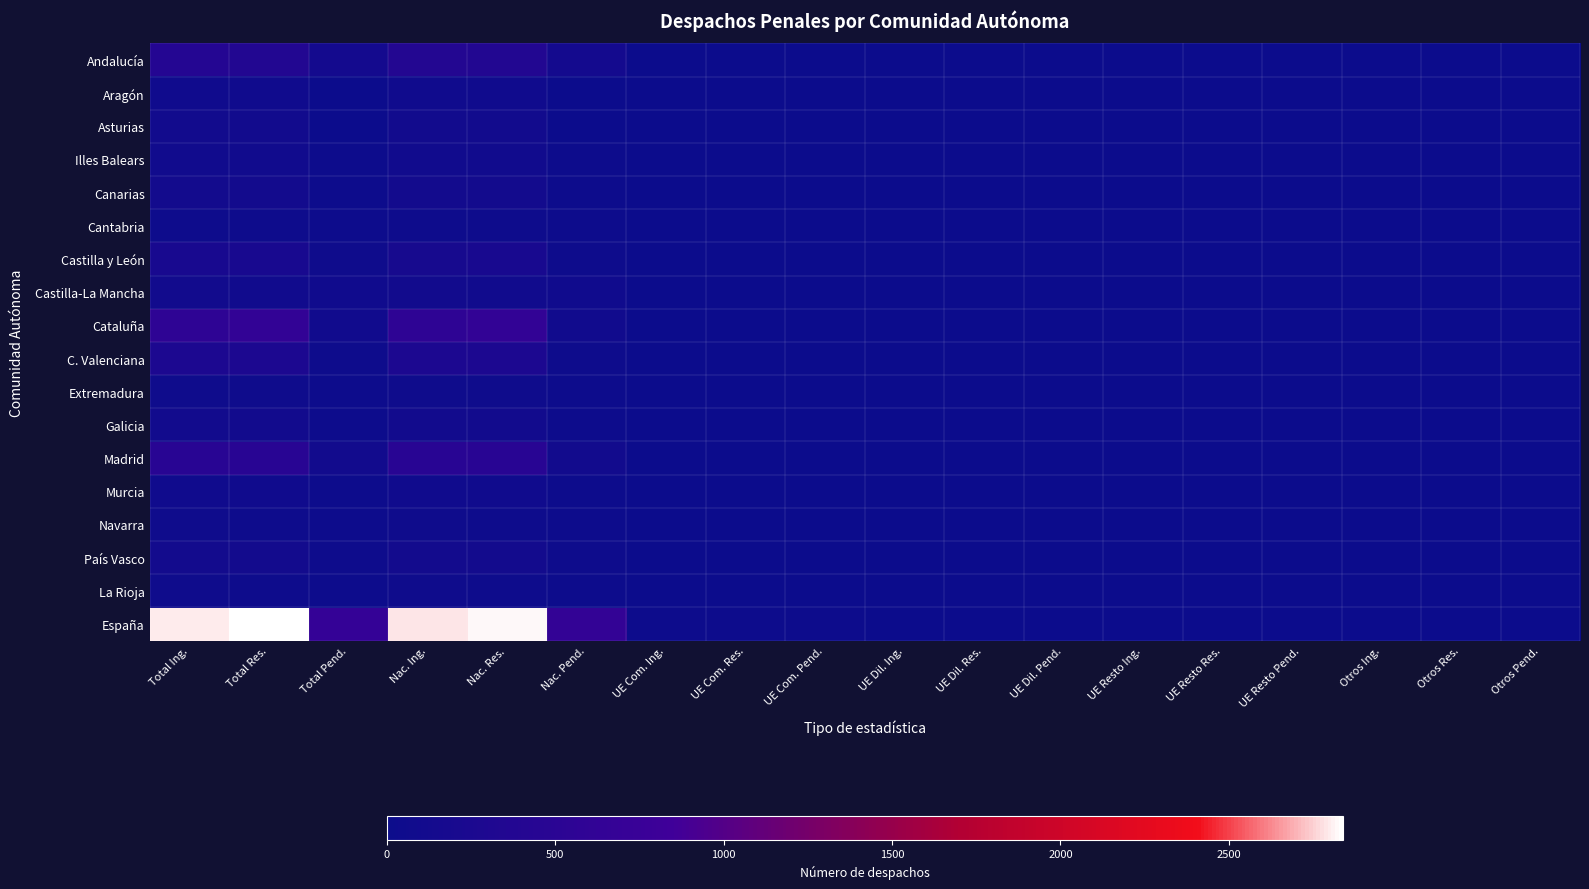

Reading left to right, what are all the values shown in this chart?

Andalucía: Total Ing.=390	Total Res.=365	Total Pend.=139	Nac. Ing.=388	Nac. Res.=362	Nac. Pend.=137	UE Com. Ing.=1	UE Com. Res.=0	UE Com. Pend.=1	UE Dil. Ing.=0	UE Dil. Res.=0	UE Dil. Pend.=0	UE Resto Ing.=1	UE Resto Res.=3	UE Resto Pend.=1	Otros Ing.=0	Otros Res.=0	Otros Pend.=0
Aragón: Total Ing.=59	Total Res.=69	Total Pend.=10	Nac. Ing.=58	Nac. Res.=66	Nac. Pend.=9	UE Com. Ing.=1	UE Com. Res.=3	UE Com. Pend.=1	UE Dil. Ing.=0	UE Dil. Res.=0	UE Dil. Pend.=0	UE Resto Ing.=0	UE Resto Res.=0	UE Resto Pend.=0	Otros Ing.=0	Otros Res.=0	Otros Pend.=0
Asturias: Total Ing.=91	Total Res.=90	Total Pend.=9	Nac. Ing.=91	Nac. Res.=90	Nac. Pend.=9	UE Com. Ing.=0	UE Com. Res.=0	UE Com. Pend.=0	UE Dil. Ing.=0	UE Dil. Res.=0	UE Dil. Pend.=0	UE Resto Ing.=0	UE Resto Res.=0	UE Resto Pend.=0	Otros Ing.=0	Otros Res.=0	Otros Pend.=0
Illes Balears: Total Ing.=78	Total Res.=80	Total Pend.=15	Nac. Ing.=78	Nac. Res.=80	Nac. Pend.=15	UE Com. Ing.=0	UE Com. Res.=0	UE Com. Pend.=0	UE Dil. Ing.=0	UE Dil. Res.=0	UE Dil. Pend.=0	UE Resto Ing.=0	UE Resto Res.=0	UE Resto Pend.=0	Otros Ing.=0	Otros Res.=0	Otros Pend.=0
Canarias: Total Ing.=116	Total Res.=121	Total Pend.=12	Nac. Ing.=116	Nac. Res.=121	Nac. Pend.=12	UE Com. Ing.=0	UE Com. Res.=0	UE Com. Pend.=0	UE Dil. Ing.=0	UE Dil. Res.=0	UE Dil. Pend.=0	UE Resto Ing.=0	UE Resto Res.=0	UE Resto Pend.=0	Otros Ing.=0	Otros Res.=0	Otros Pend.=0
Cantabria: Total Ing.=28	Total Res.=30	Total Pend.=18	Nac. Ing.=28	Nac. Res.=30	Nac. Pend.=18	UE Com. Ing.=0	UE Com. Res.=0	UE Com. Pend.=0	UE Dil. Ing.=0	UE Dil. Res.=0	UE Dil. Pend.=0	UE Resto Ing.=0	UE Resto Res.=0	UE Resto Pend.=0	Otros Ing.=0	Otros Res.=0	Otros Pend.=0
Castilla y León: Total Ing.=189	Total Res.=198	Total Pend.=47	Nac. Ing.=184	Nac. Res.=193	Nac. Pend.=42	UE Com. Ing.=5	UE Com. Res.=5	UE Com. Pend.=5	UE Dil. Ing.=0	UE Dil. Res.=0	UE Dil. Pend.=0	UE Resto Ing.=0	UE Resto Res.=0	UE Resto Pend.=0	Otros Ing.=0	Otros Res.=0	Otros Pend.=0
Castilla-La Mancha: Total Ing.=103	Total Res.=85	Total Pend.=63	Nac. Ing.=103	Nac. Res.=85	Nac. Pend.=63	UE Com. Ing.=0	UE Com. Res.=0	UE Com. Pend.=0	UE Dil. Ing.=0	UE Dil. Res.=0	UE Dil. Pend.=0	UE Resto Ing.=0	UE Resto Res.=0	UE Resto Pend.=0	Otros Ing.=0	Otros Res.=0	Otros Pend.=0
Cataluña: Total Ing.=575	Total Res.=642	Total Pend.=87	Nac. Ing.=571	Nac. Res.=637	Nac. Pend.=87	UE Com. Ing.=4	UE Com. Res.=5	UE Com. Pend.=0	UE Dil. Ing.=0	UE Dil. Res.=0	UE Dil. Pend.=0	UE Resto Ing.=0	UE Resto Res.=0	UE Resto Pend.=0	Otros Ing.=0	Otros Res.=0	Otros Pend.=0
C. Valenciana: Total Ing.=265	Total Res.=274	Total Pend.=44	Nac. Ing.=265	Nac. Res.=274	Nac. Pend.=44	UE Com. Ing.=0	UE Com. Res.=0	UE Com. Pend.=0	UE Dil. Ing.=0	UE Dil. Res.=0	UE Dil. Pend.=0	UE Resto Ing.=0	UE Resto Res.=0	UE Resto Pend.=0	Otros Ing.=0	Otros Res.=0	Otros Pend.=0
Extremadura: Total Ing.=55	Total Res.=55	Total Pend.=16	Nac. Ing.=55	Nac. Res.=55	Nac. Pend.=16	UE Com. Ing.=0	UE Com. Res.=0	UE Com. Pend.=0	UE Dil. Ing.=0	UE Dil. Res.=0	UE Dil. Pend.=0	UE Resto Ing.=0	UE Resto Res.=0	UE Resto Pend.=0	Otros Ing.=0	Otros Res.=0	Otros Pend.=0
Galicia: Total Ing.=100	Total Res.=101	Total Pend.=14	Nac. Ing.=100	Nac. Res.=101	Nac. Pend.=13	UE Com. Ing.=0	UE Com. Res.=0	UE Com. Pend.=1	UE Dil. Ing.=0	UE Dil. Res.=0	UE Dil. Pend.=0	UE Resto Ing.=0	UE Resto Res.=0	UE Resto Pend.=0	Otros Ing.=0	Otros Res.=0	Otros Pend.=0
Madrid: Total Ing.=462	Total Res.=468	Total Pend.=101	Nac. Ing.=460	Nac. Res.=463	Nac. Pend.=101	UE Com. Ing.=2	UE Com. Res.=5	UE Com. Pend.=0	UE Dil. Ing.=0	UE Dil. Res.=0	UE Dil. Pend.=0	UE Resto Ing.=0	UE Resto Res.=0	UE Resto Pend.=0	Otros Ing.=0	Otros Res.=0	Otros Pend.=0
Murcia: Total Ing.=76	Total Res.=69	Total Pend.=19	Nac. Ing.=76	Nac. Res.=69	Nac. Pend.=19	UE Com. Ing.=0	UE Com. Res.=0	UE Com. Pend.=0	UE Dil. Ing.=0	UE Dil. Res.=0	UE Dil. Pend.=0	UE Resto Ing.=0	UE Resto Res.=0	UE Resto Pend.=0	Otros Ing.=0	Otros Res.=0	Otros Pend.=0
Navarra: Total Ing.=49	Total Res.=32	Total Pend.=19	Nac. Ing.=49	Nac. Res.=32	Nac. Pend.=19	UE Com. Ing.=0	UE Com. Res.=0	UE Com. Pend.=0	UE Dil. Ing.=0	UE Dil. Res.=0	UE Dil. Pend.=0	UE Resto Ing.=0	UE Resto Res.=0	UE Resto Pend.=0	Otros Ing.=0	Otros Res.=0	Otros Pend.=0
País Vasco: Total Ing.=116	Total Res.=118	Total Pend.=30	Nac. Ing.=116	Nac. Res.=118	Nac. Pend.=26	UE Com. Ing.=0	UE Com. Res.=0	UE Com. Pend.=4	UE Dil. Ing.=0	UE Dil. Res.=0	UE Dil. Pend.=0	UE Resto Ing.=0	UE Resto Res.=0	UE Resto Pend.=0	Otros Ing.=0	Otros Res.=0	Otros Pend.=0
La Rioja: Total Ing.=48	Total Res.=41	Total Pend.=15	Nac. Ing.=48	Nac. Res.=41	Nac. Pend.=15	UE Com. Ing.=0	UE Com. Res.=0	UE Com. Pend.=0	UE Dil. Ing.=0	UE Dil. Res.=0	UE Dil. Pend.=0	UE Resto Ing.=0	UE Resto Res.=0	UE Resto Pend.=0	Otros Ing.=0	Otros Res.=0	Otros Pend.=0
España: Total Ing.=2800	Total Res.=2838	Total Pend.=658	Nac. Ing.=2786	Nac. Res.=2817	Nac. Pend.=645	UE Com. Ing.=13	UE Com. Res.=18	UE Com. Pend.=12	UE Dil. Ing.=0	UE Dil. Res.=0	UE Dil. Pend.=0	UE Resto Ing.=1	UE Resto Res.=3	UE Resto Pend.=1	Otros Ing.=0	Otros Res.=0	Otros Pend.=0